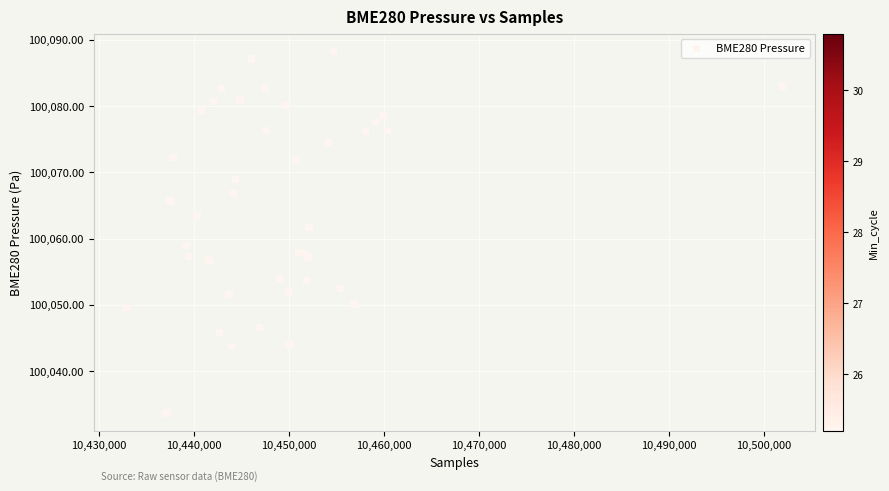

What Y value in the scatter plot is closest to 100060?

100059.0